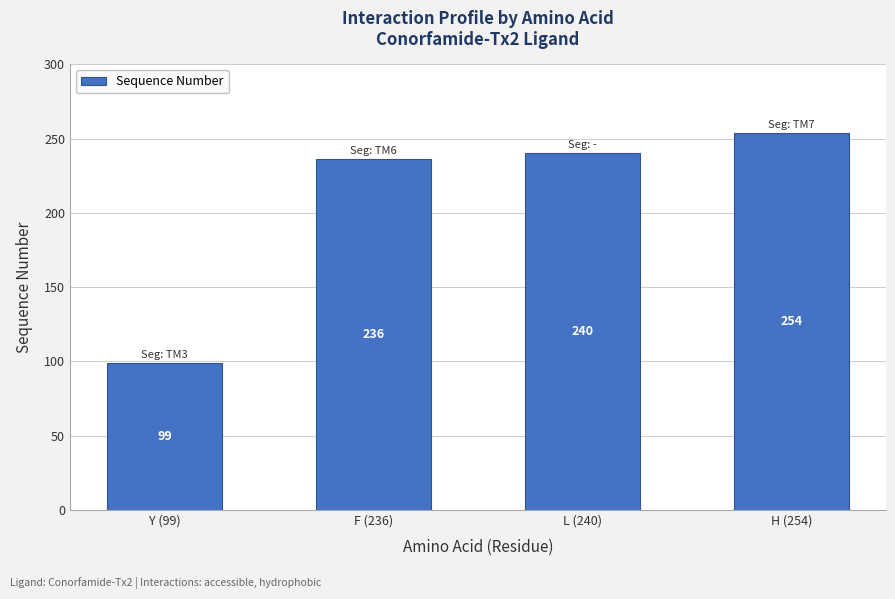

How many bars are there in total?

4